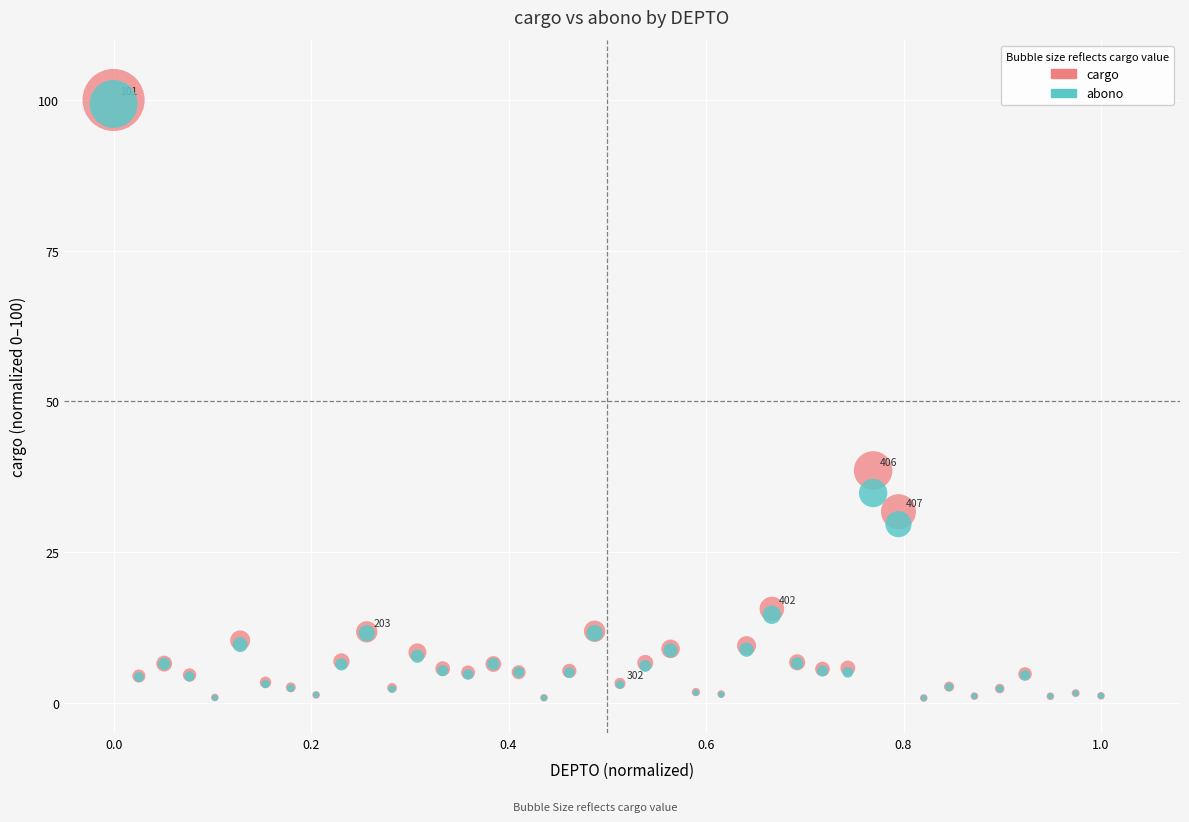

Across all series, what Y value is closest to 50?

38.5